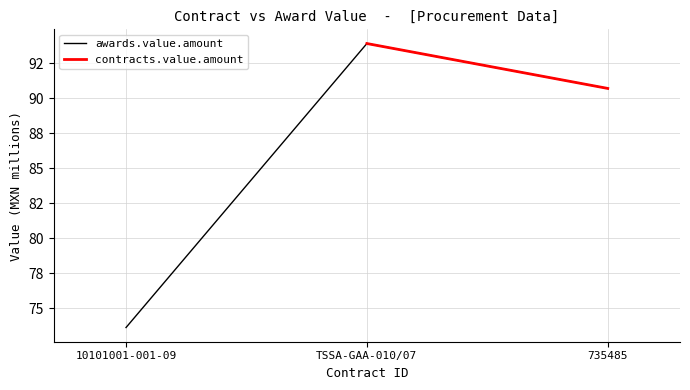

List the labels in order of value, largest first.

TSSA-GAA-010/07, 735485, 10101001-001-09